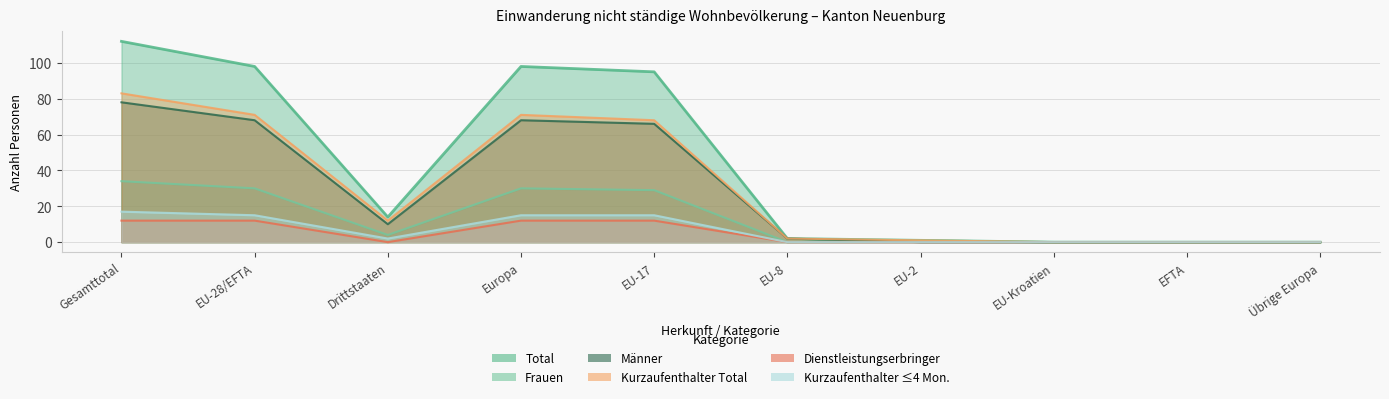

True or false: Total has a value of 164 at EU-17.

False